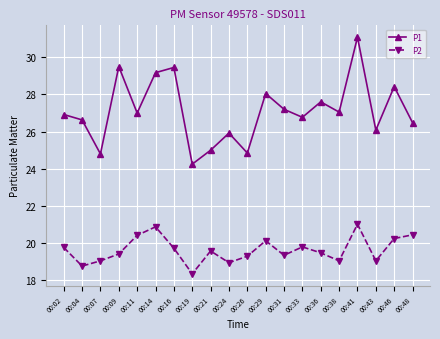

What is the approximate value of P2 at 00:41?

21.0